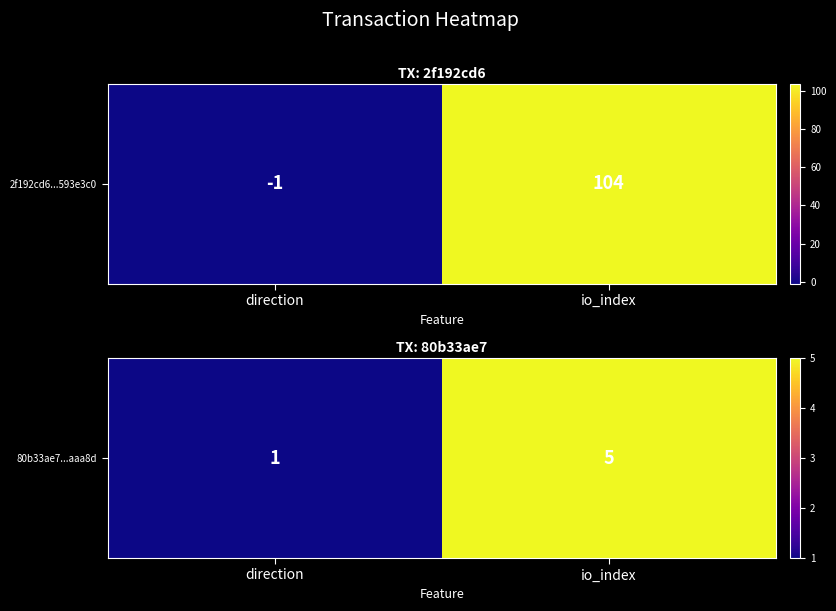

Which label corresponds to the smallest value in the chart?

direction